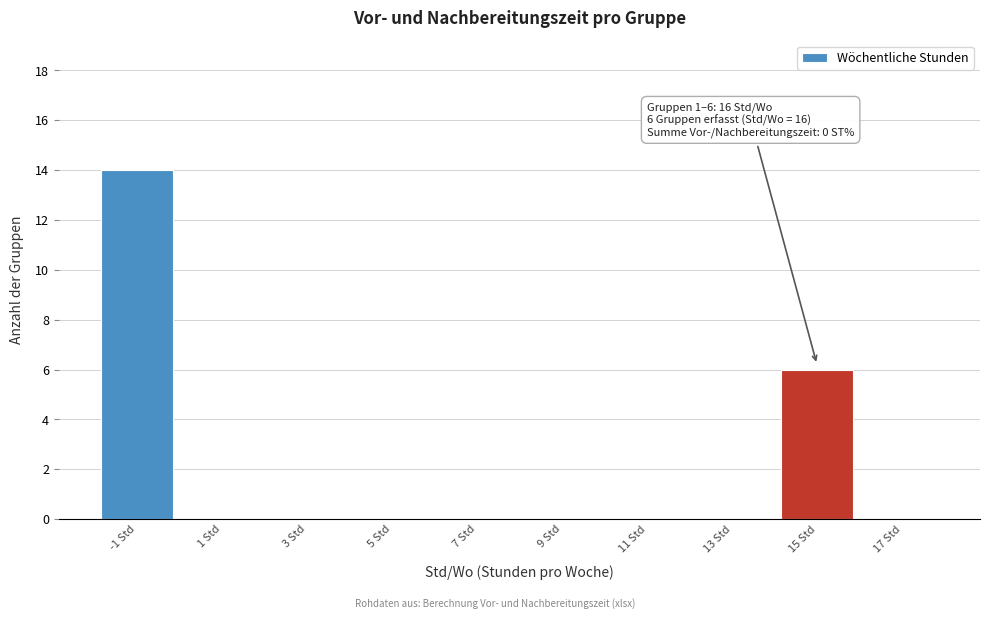

Reading left to right, transcribe all the data shown in this chart.

-1 Std=14	1 Std=0	3 Std=0	5 Std=0	7 Std=0	9 Std=0	11 Std=0	13 Std=0	15 Std=6	17 Std=0